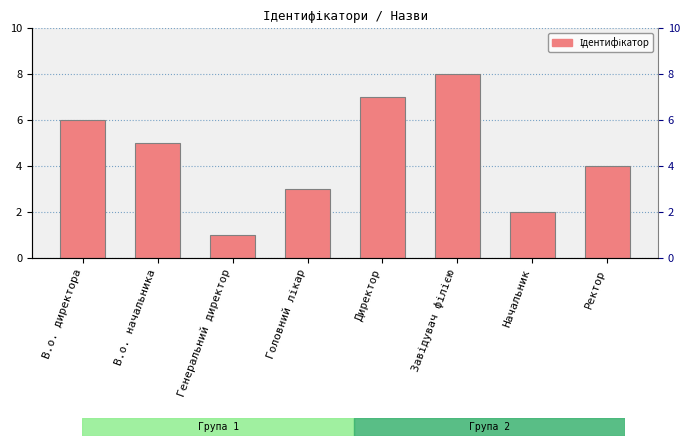

What is the difference between the maximum and minimum values?

7